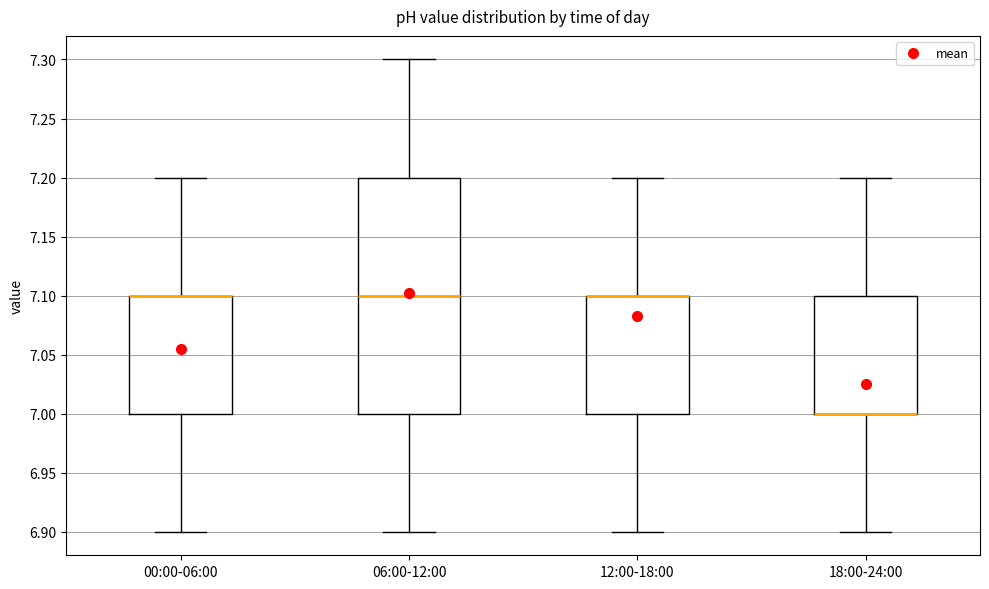

Reading left to right, read every box against the y-axis: the position of its median line, the range the box covers, and the ends of its whiskers. The values are not printed on the chart, so give them approximately, as read against the axis.

00:00-06:00: median 7.1 (drawn on the box's upper edge), box 7.0 to 7.1, whiskers 6.9 to 7.2
06:00-12:00: median 7.1, box 7.0 to 7.2, whiskers 6.9 to 7.3
12:00-18:00: median 7.1 (drawn on the box's upper edge), box 7.0 to 7.1, whiskers 6.9 to 7.2
18:00-24:00: median 7.0 (drawn on the box's lower edge), box 7.0 to 7.1, whiskers 6.9 to 7.2